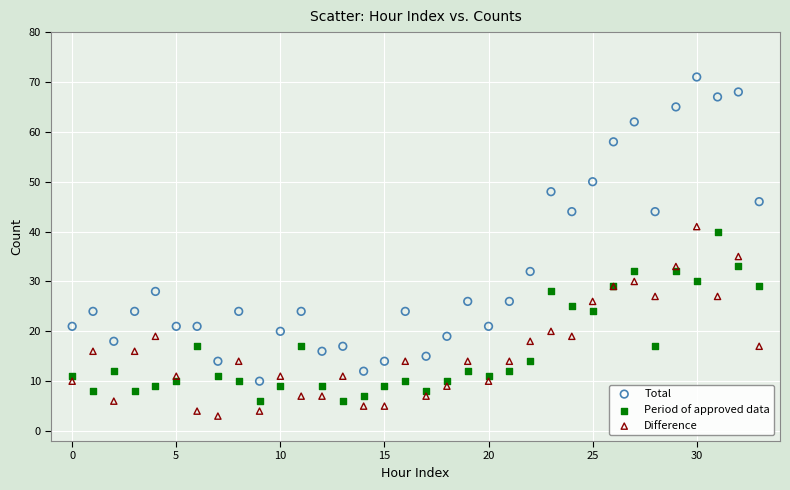

Which series has the largest Y range (max minus min)?

Total